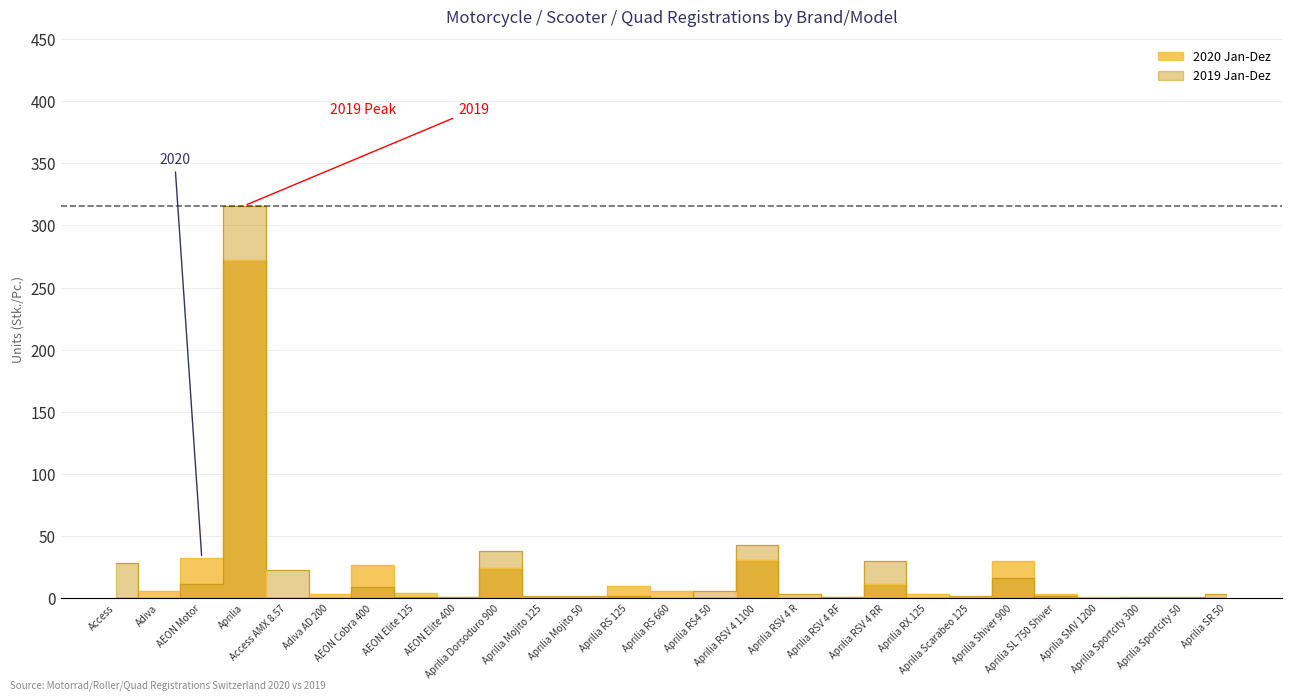

Is it true that 2019 Jan-Dez equals -144 at Adiva AD 200?

False